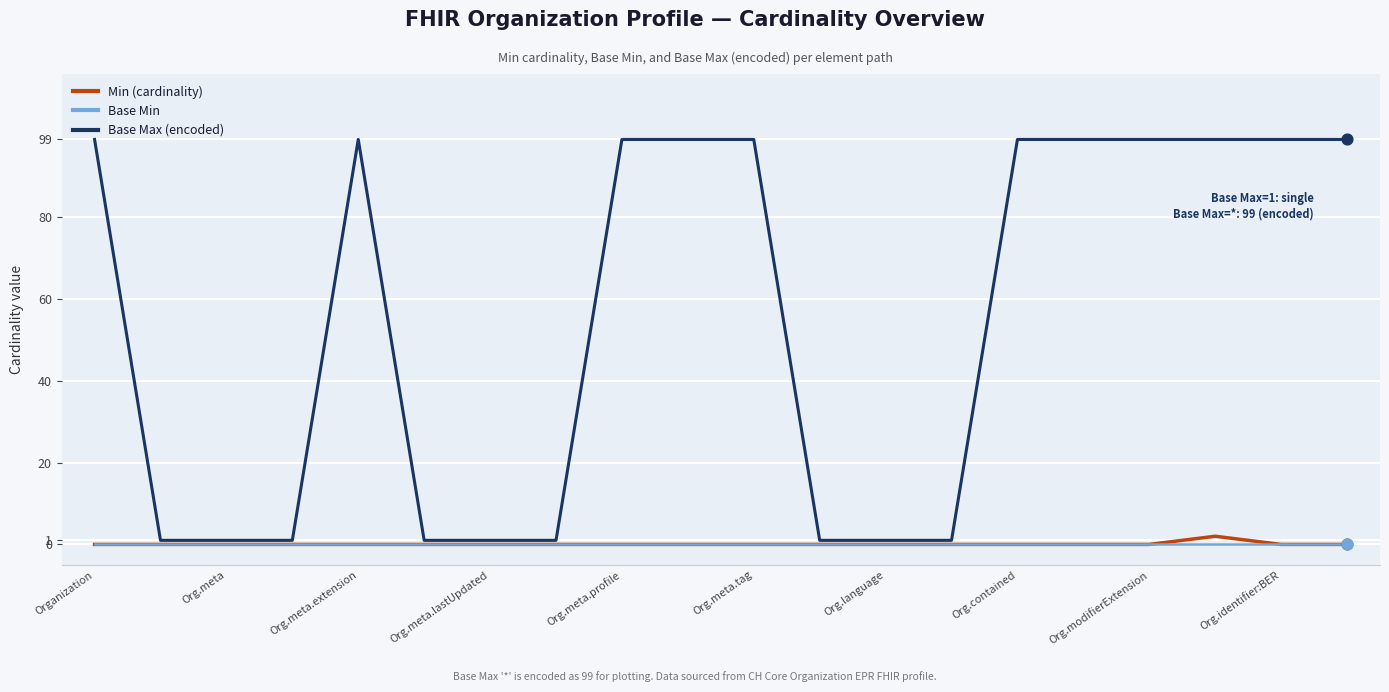

Which series has the widest spread of values?

Base Max (encoded)